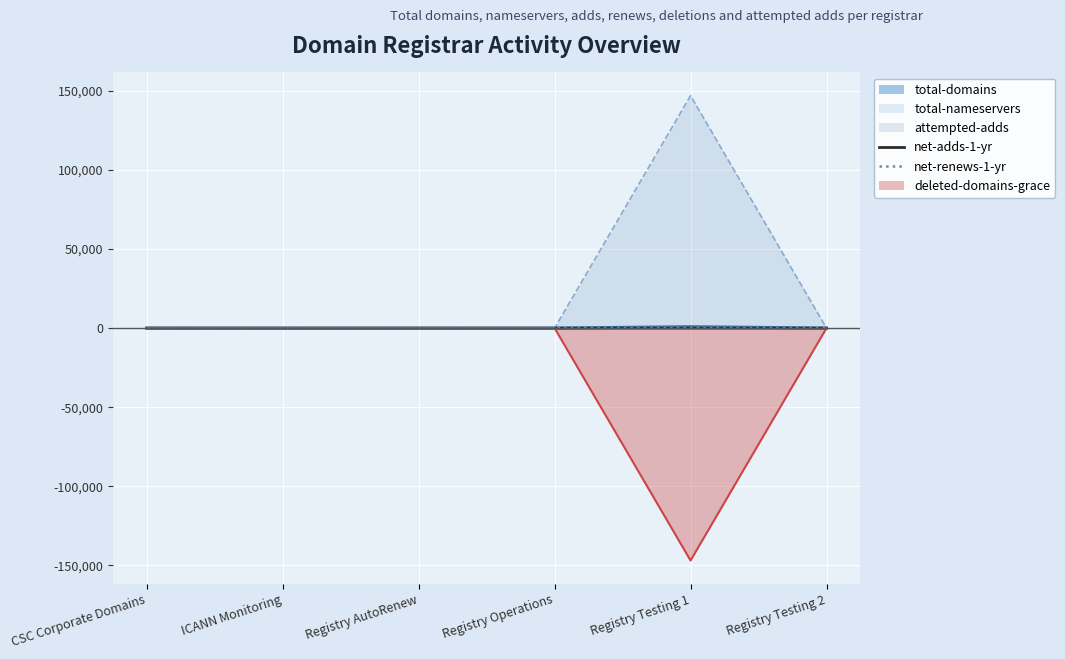

How many values in net-renews-1-yr are above zero?

1